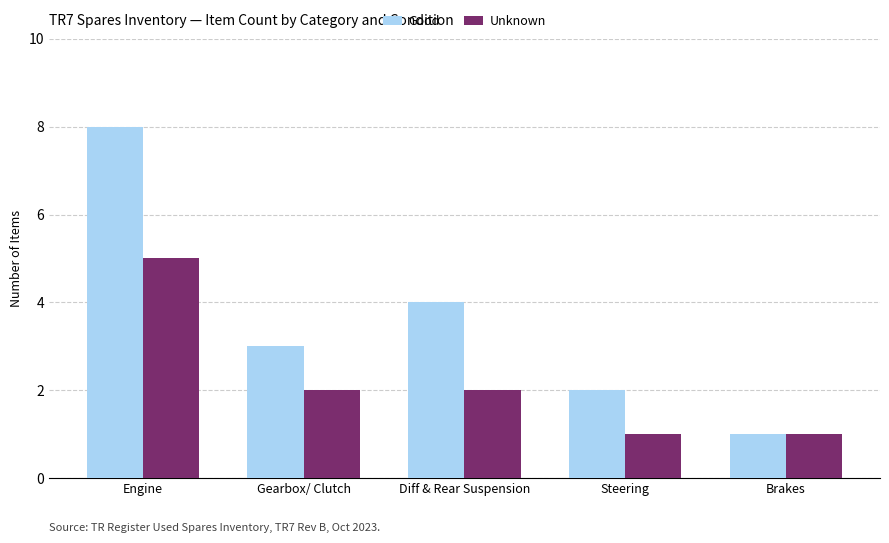

At which category is the sum across all series the highest?

Engine